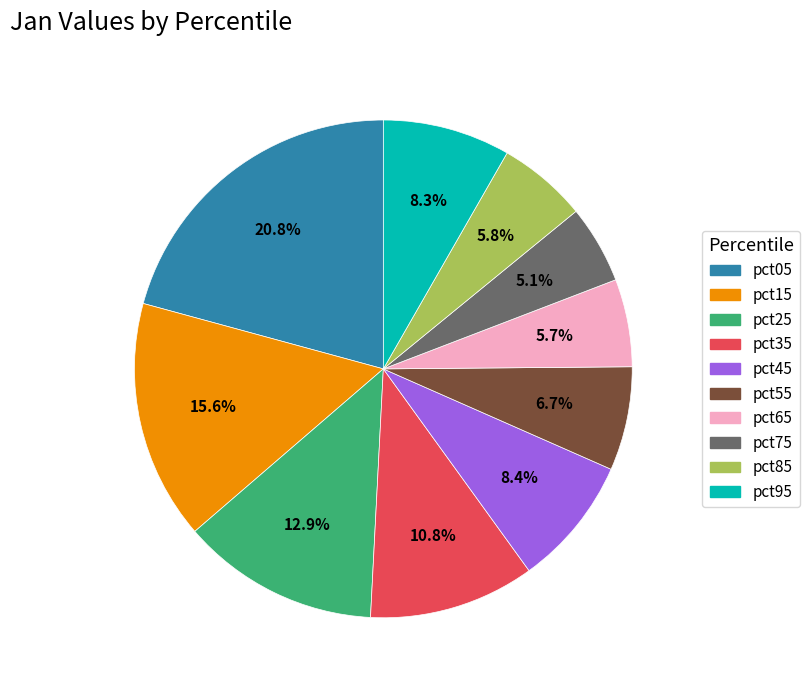

How many slices are in this pie chart?

10